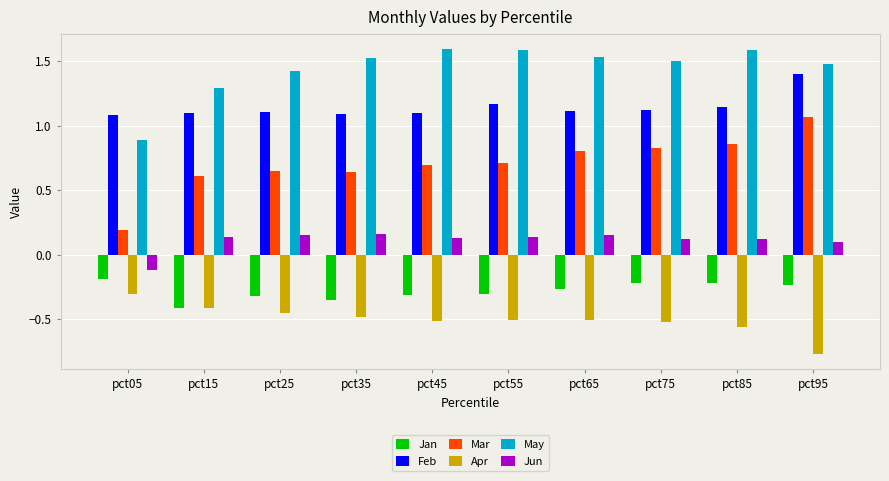

What is the sum of all Mar values?

7.0